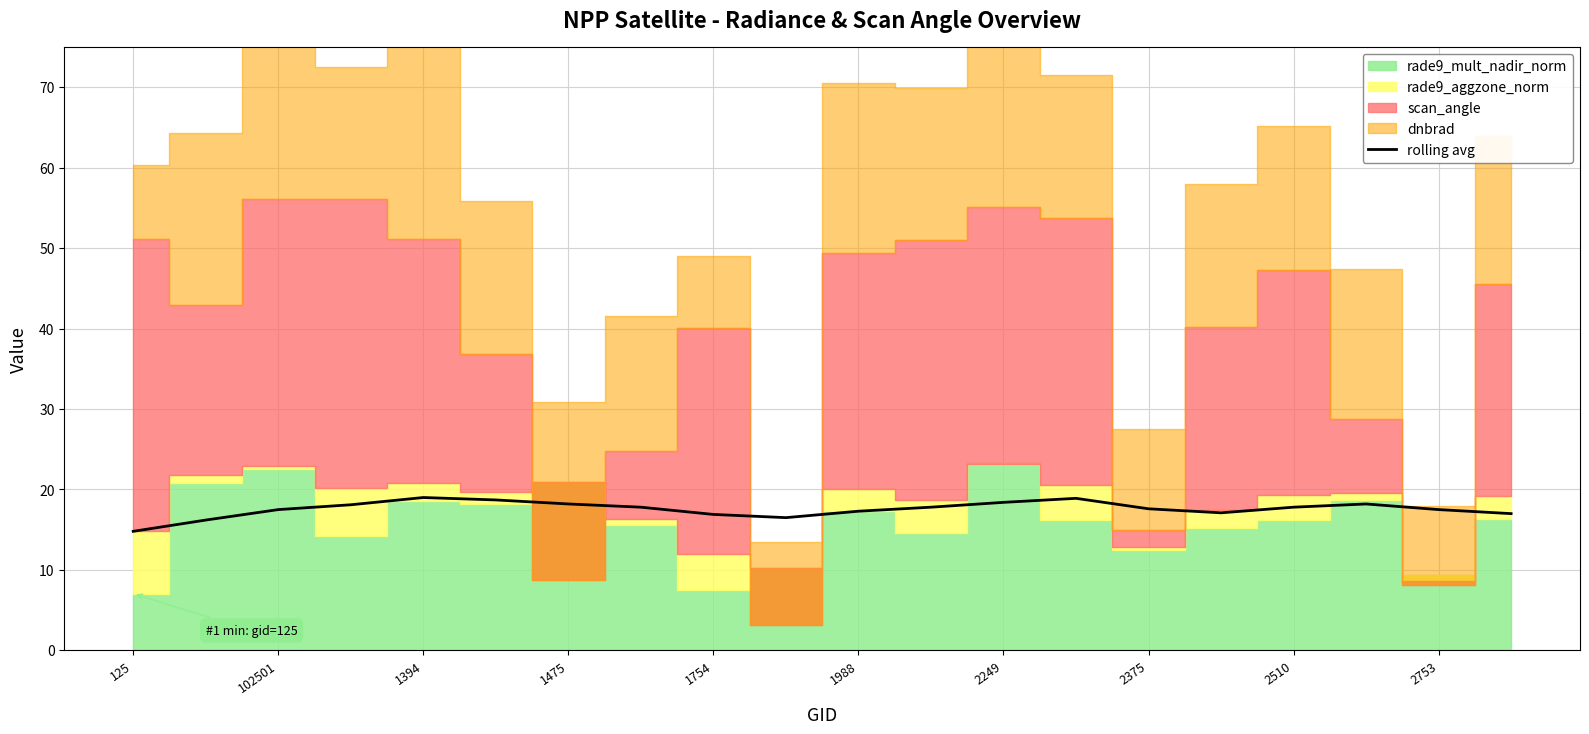

Is it true that rolling avg equals 18.4 at 2249?

True